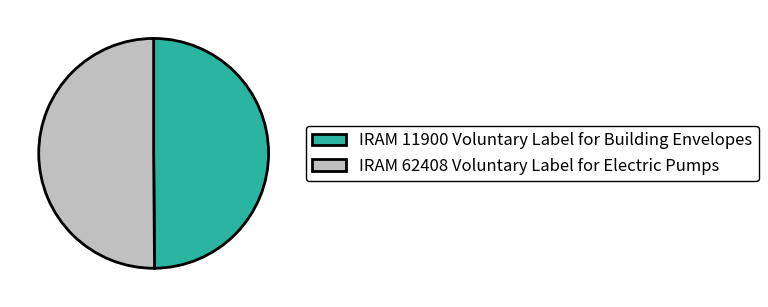

Do IRAM 11900 Voluntary Label for Building Envelopes and IRAM 62408 Voluntary Label for Electric Pumps together represent more than half of the pie?

Yes